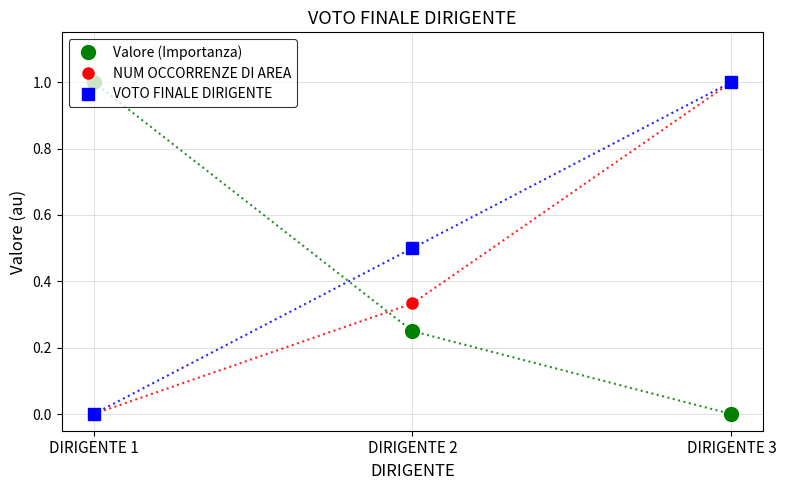

What are all the series names shown in the legend?

Valore (Importanza), NUM OCCORRENZE DI AREA, VOTO FINALE DIRIGENTE